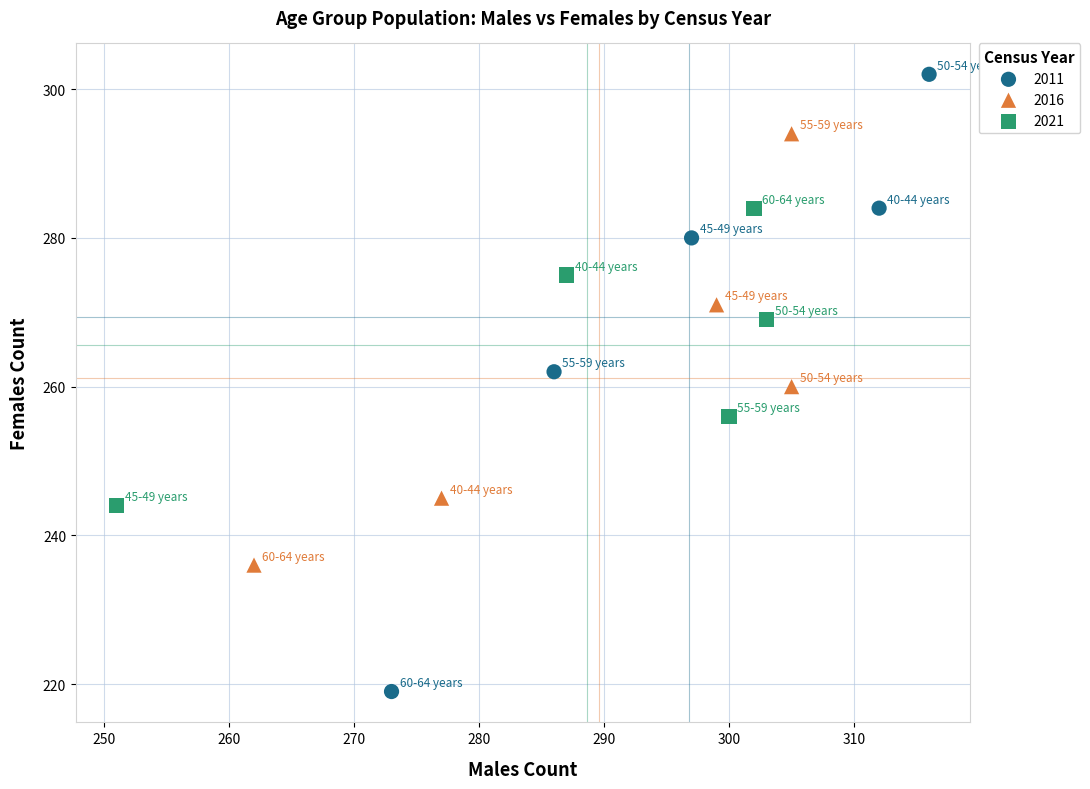

Which series reaches the minimum Y coordinate?

2011